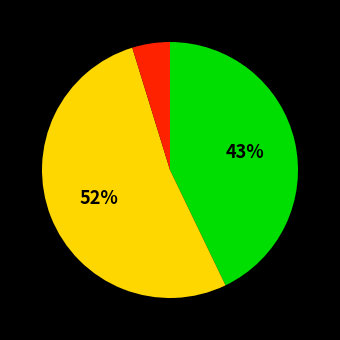

To the nearest percent, what is the average slice percentage?

33%